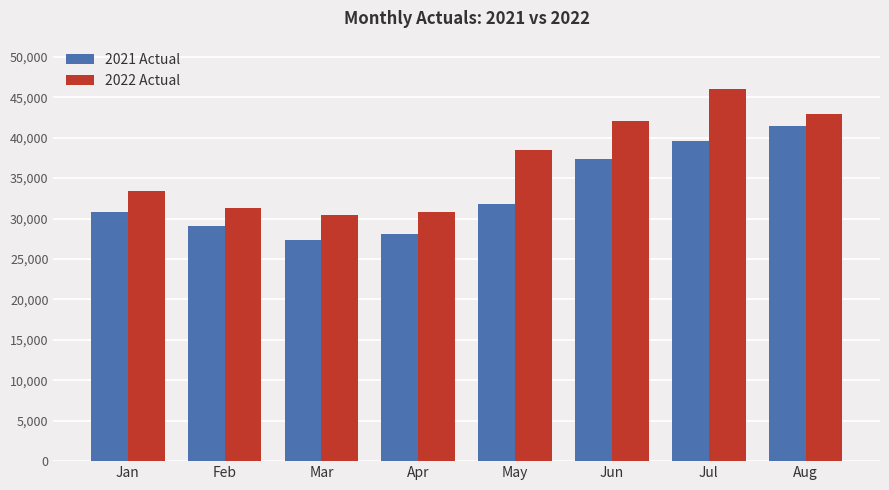

Reading left to right, what are all the values shown in this chart?

2021 Actual: Jan=30822	Feb=29096	Mar=27328	Apr=28090	May=31785	Jun=37346	Jul=39577	Aug=41396
2022 Actual: Jan=33400	Feb=31279	Mar=30457	Apr=30790	May=38535	Jun=42039	Jul=45971	Aug=42990